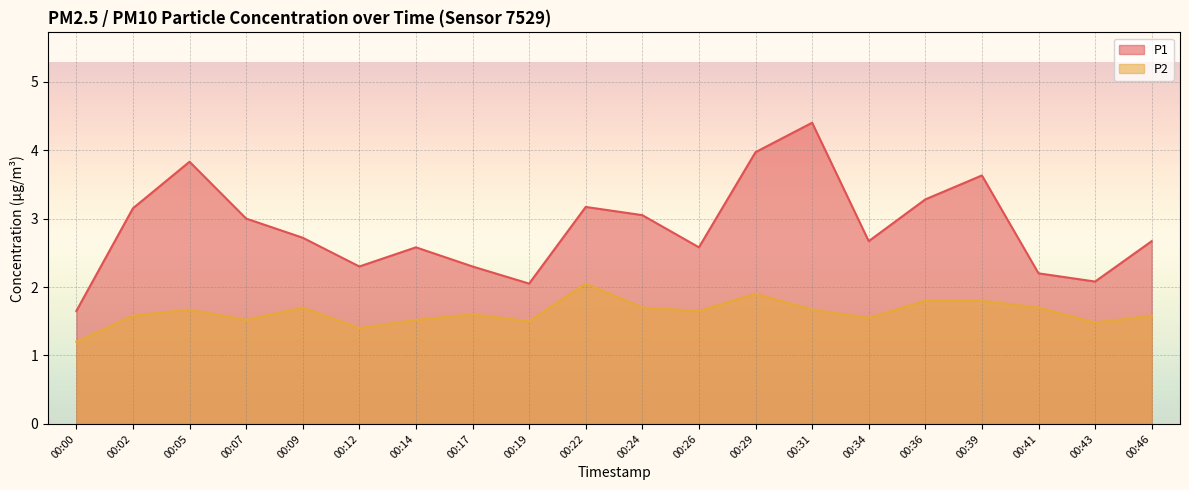

What are all the series names shown in the legend?

P1, P2